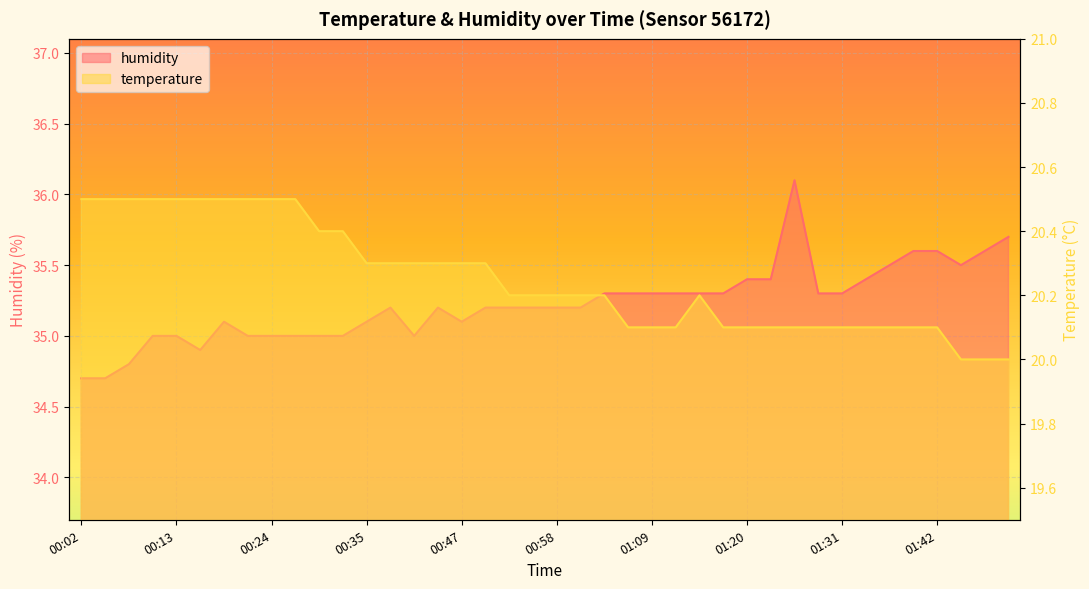

The humidity series shows 8.2 at 01:39. True or false?

False